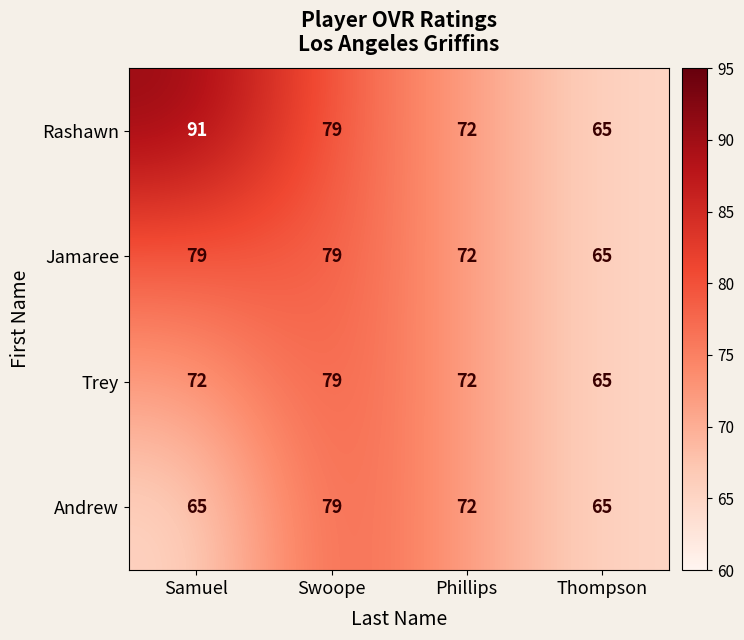

List the series in order of their overall mean, highest first.

Rashawn, Jamaree, Trey, Andrew